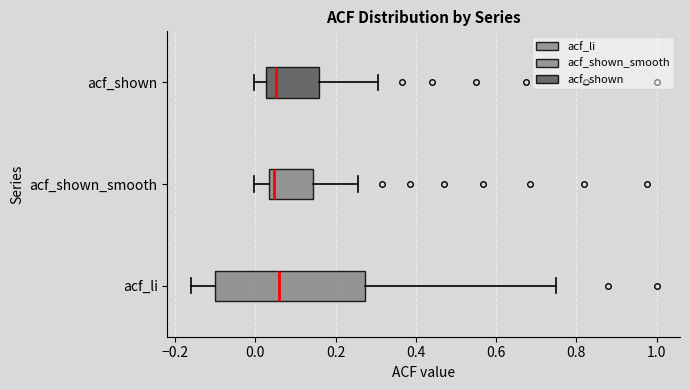

Where is the right edge of the box for acf_shown_smooth on the x-axis? The values are not printed on the chart, so give them approximately, as read against the axis.

0.14